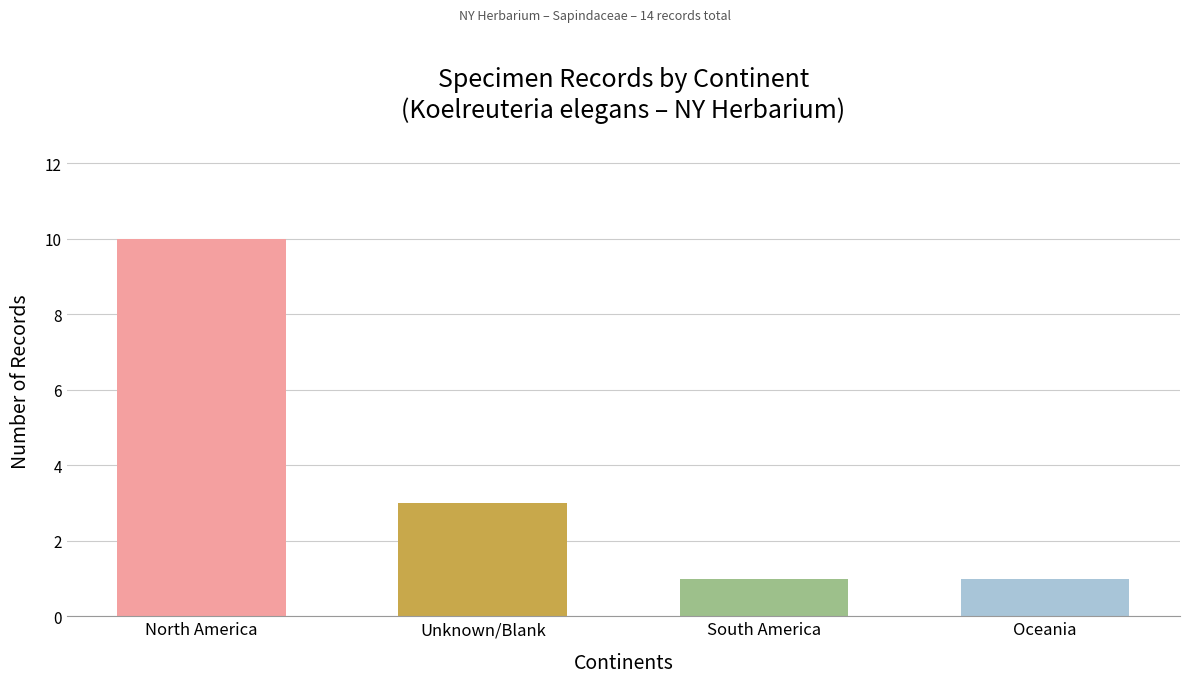

What is the ratio of the value at Unknown/Blank to the value at North America?

0.3